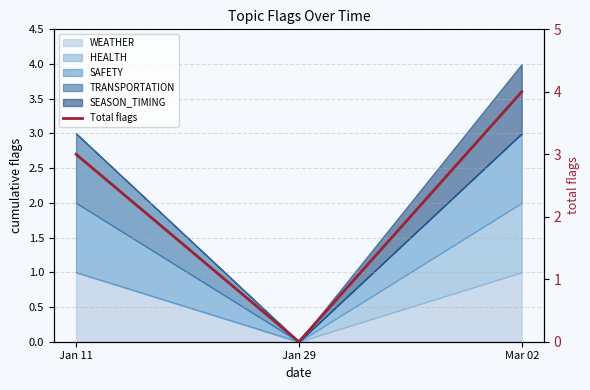

What is the change in value from Jan 29 to Mar 02?

+4